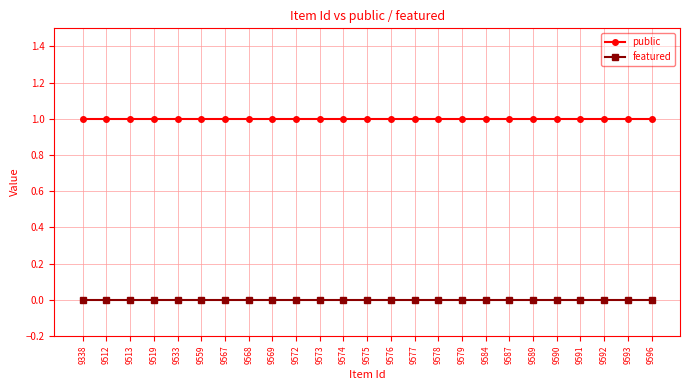

Does the chart have visible grid lines?

Yes